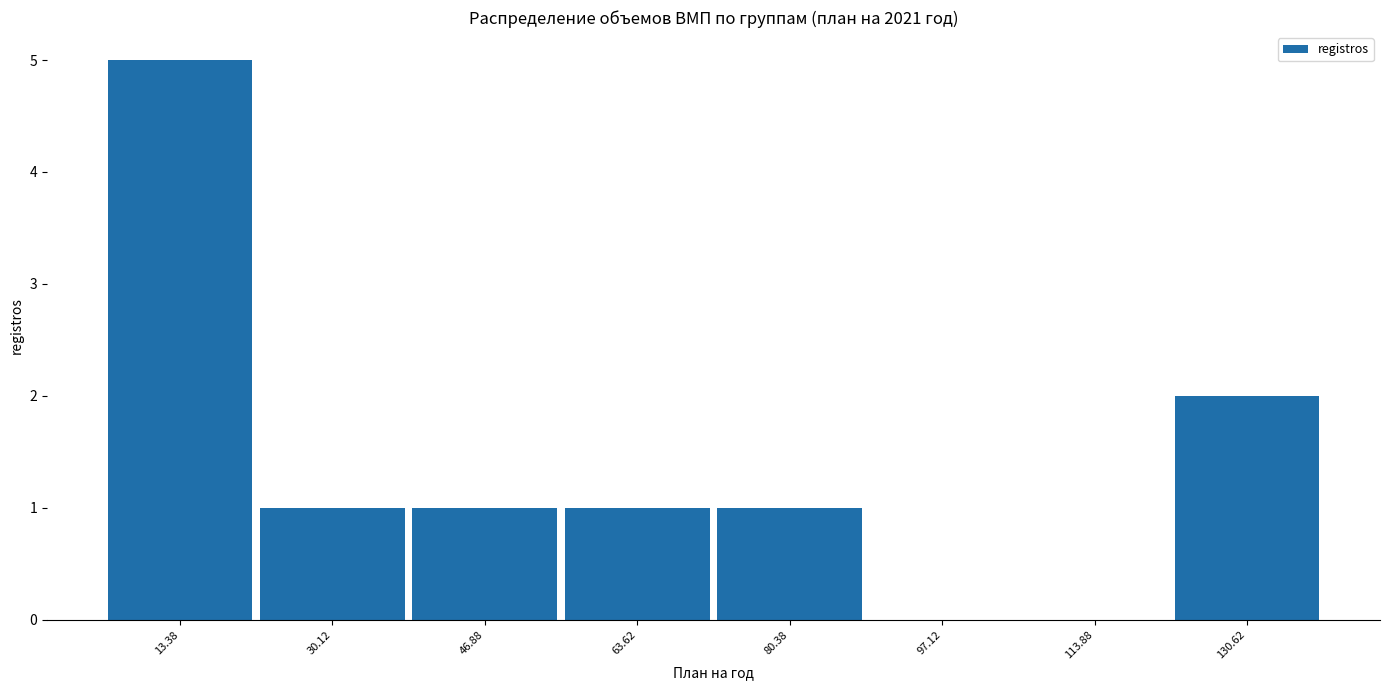

Reading left to right, transcribe this chart: for each bar, give the range it covers on the x-axis and its height. Neither the bar edges nor the heights are printed on the chart, so give them approximately, as read against the axes.

6 to 22: 5
22 to 38: 1
38 to 56: 1
56 to 72: 1
72 to 88: 1
88 to 106: 0
106 to 122: 0
122 to 140: 2